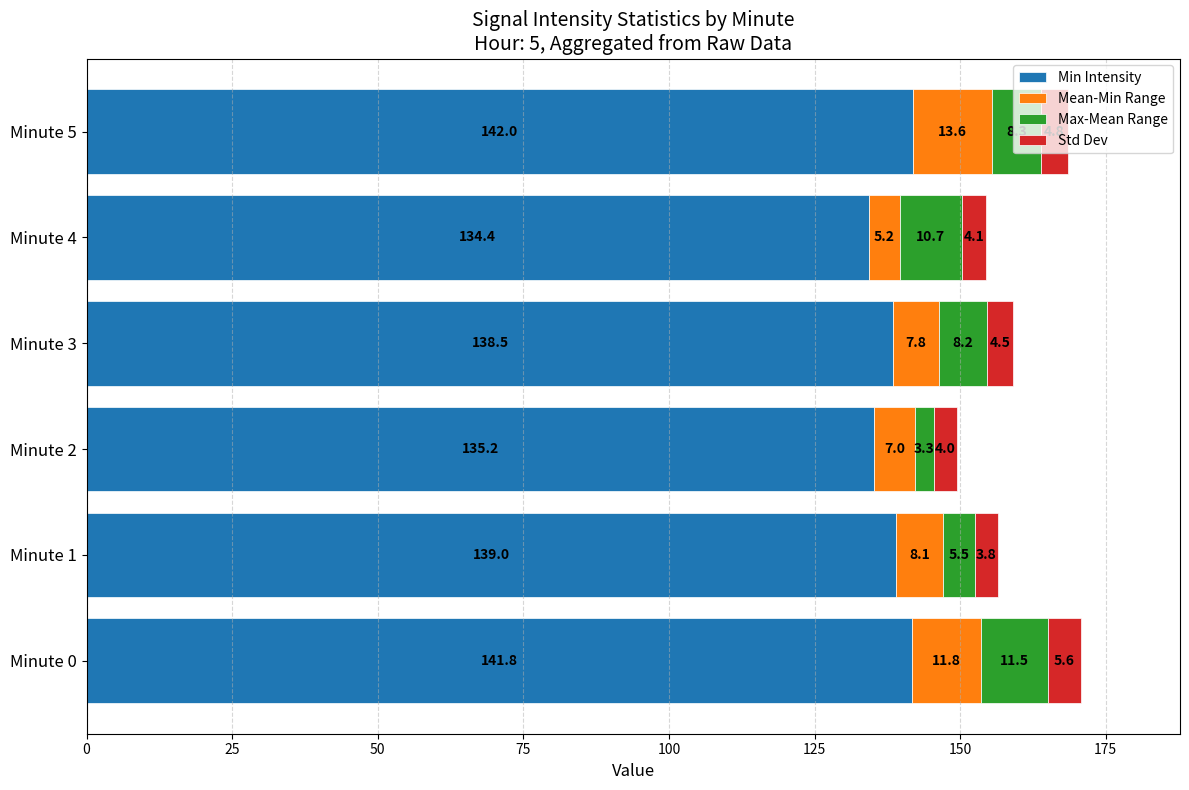

What is the difference between the maximum and minimum values in the Min Intensity series?

7.6